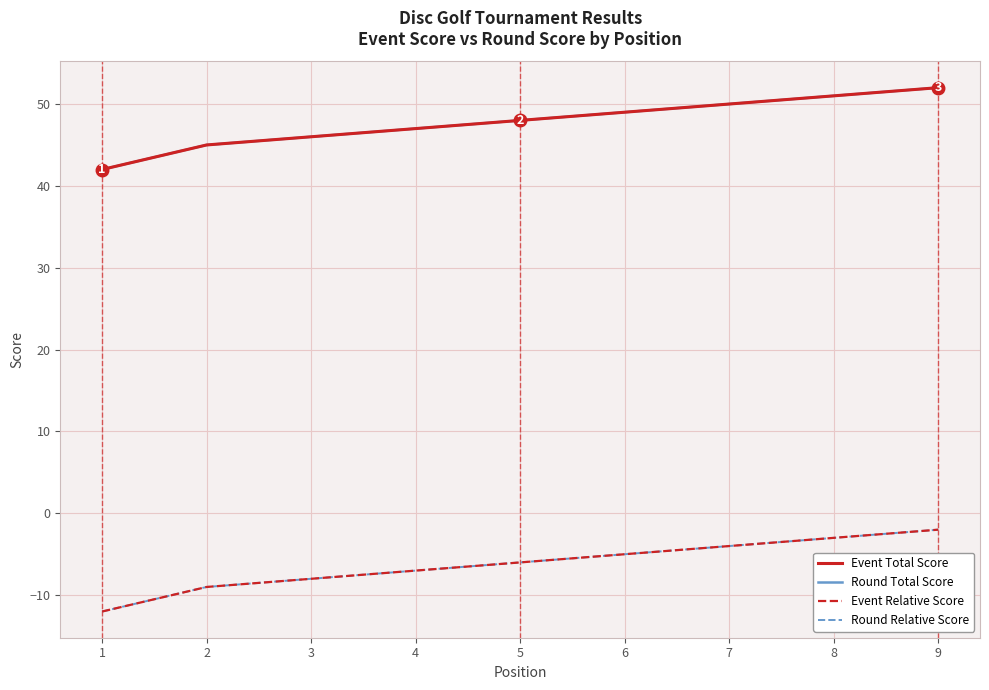

What is the value of the Event Relative Score point at the 7th from the left?

-4